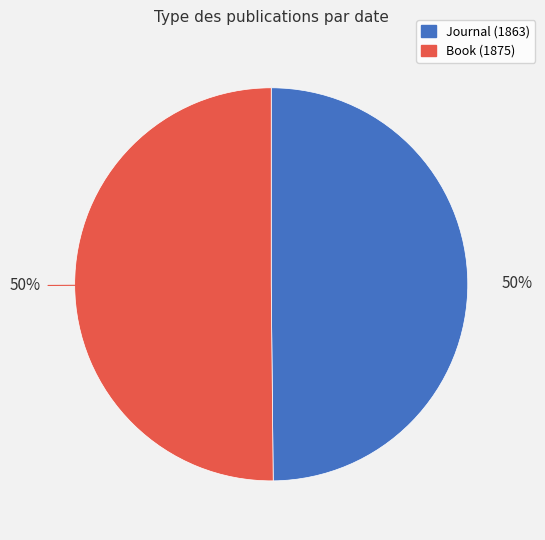

To the nearest percent, what portion does Book (1875) represent?

50%